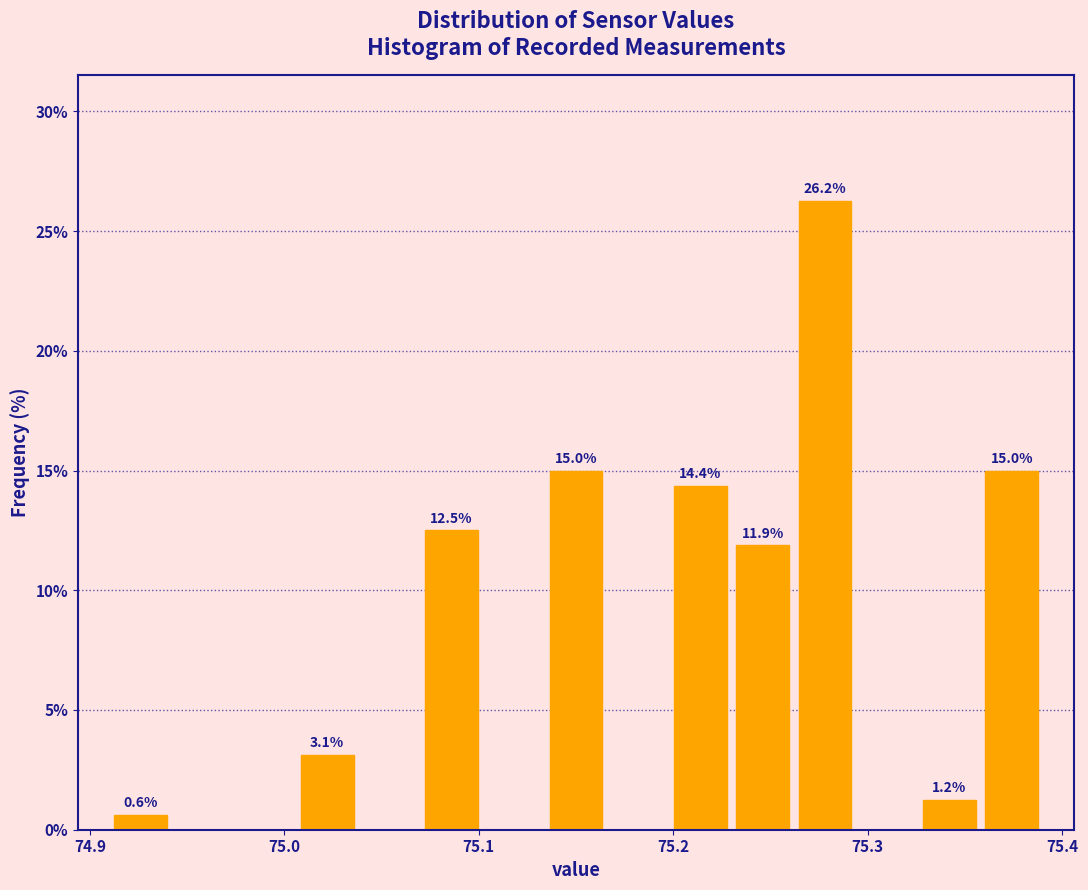

Read against the x-axis, roughly where is the centre of the tallest bar?

75.28